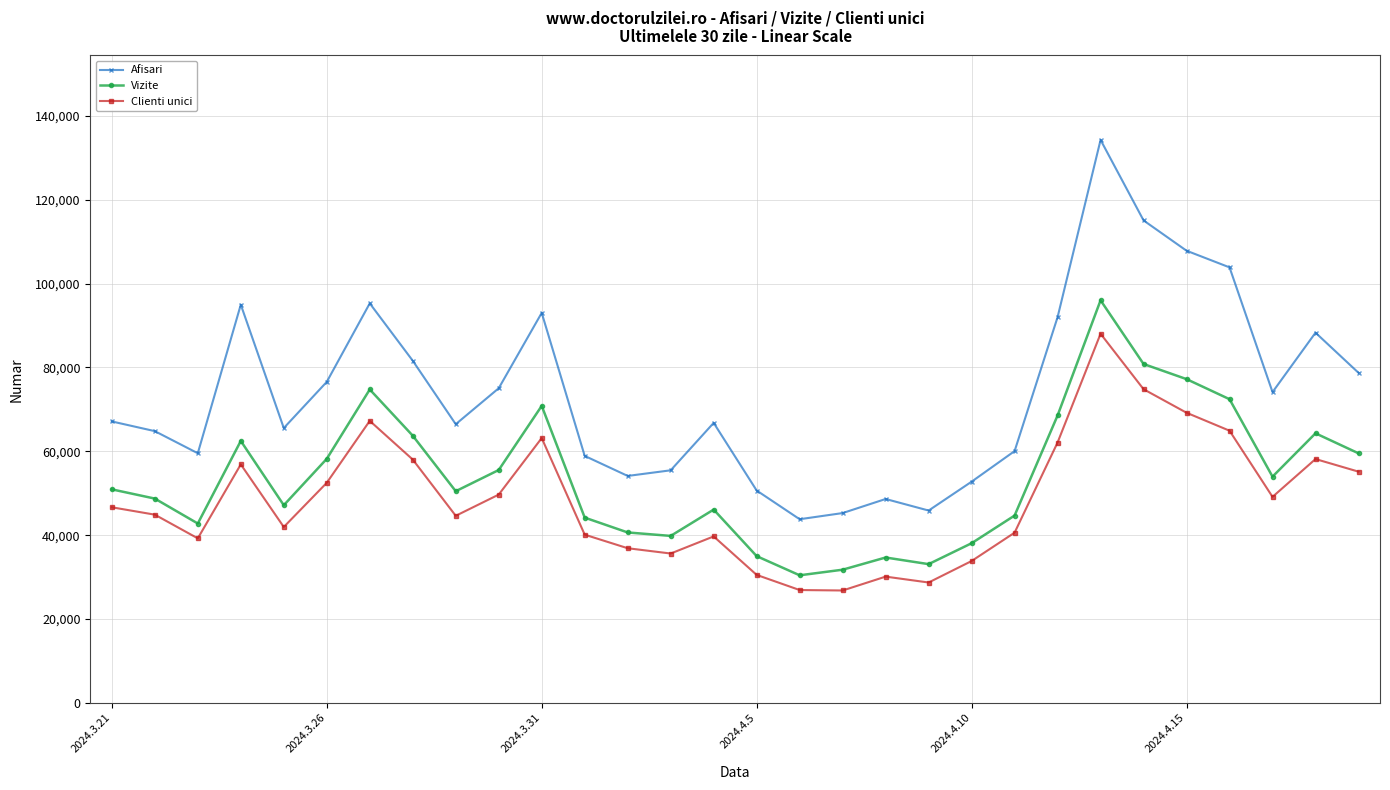

List the series in order of their peak value, lowest first.

Clienti unici, Vizite, Afisari